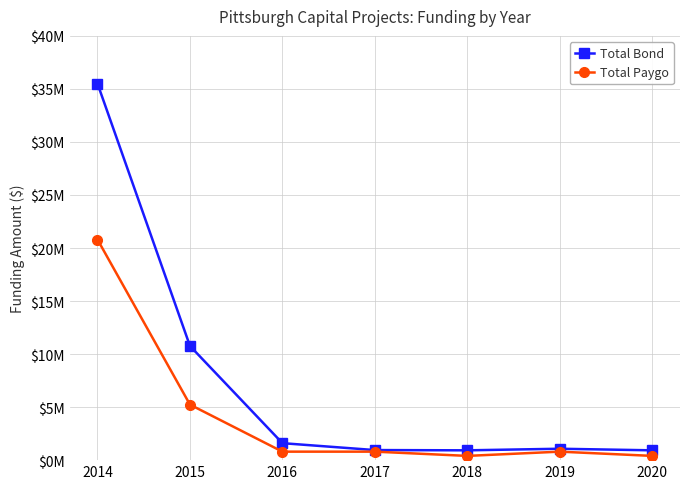

Reading left to right, what are all the values shown in this chart?

Total Bond: 35500000	10764376	1600000	950000	925000	1075000	925000
Total Paygo: 20800000	5235000	800000	800000	400000	800000	400000